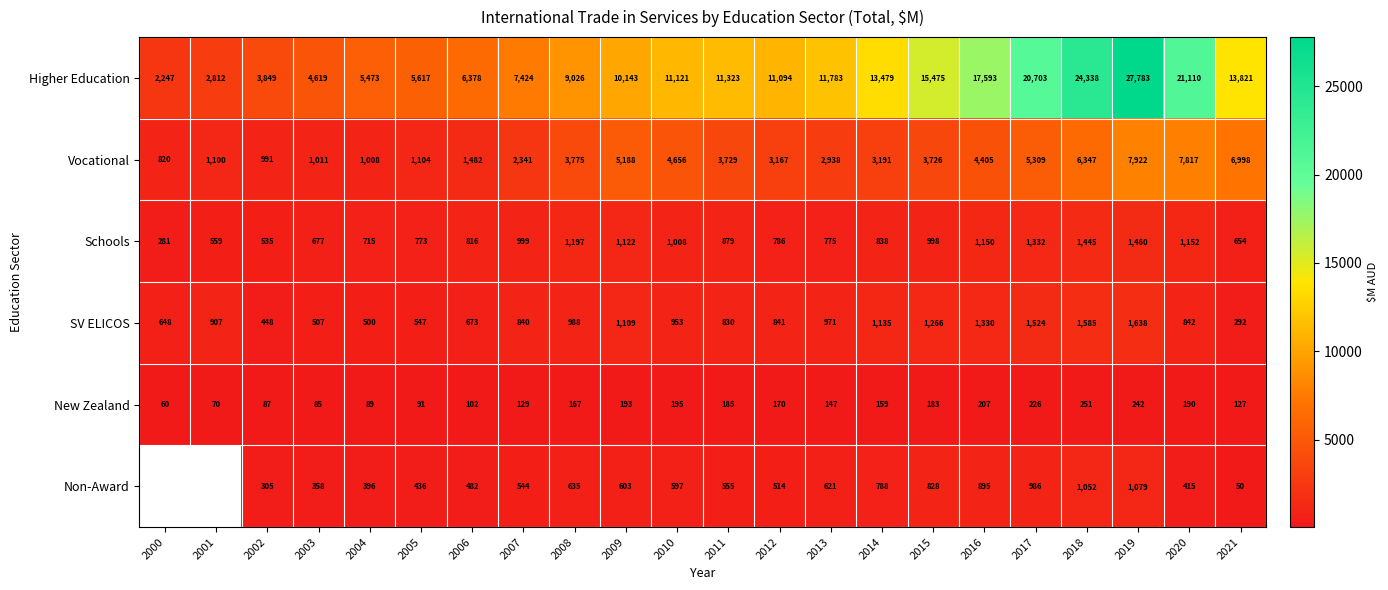

What is the average value of the Schools series?

916